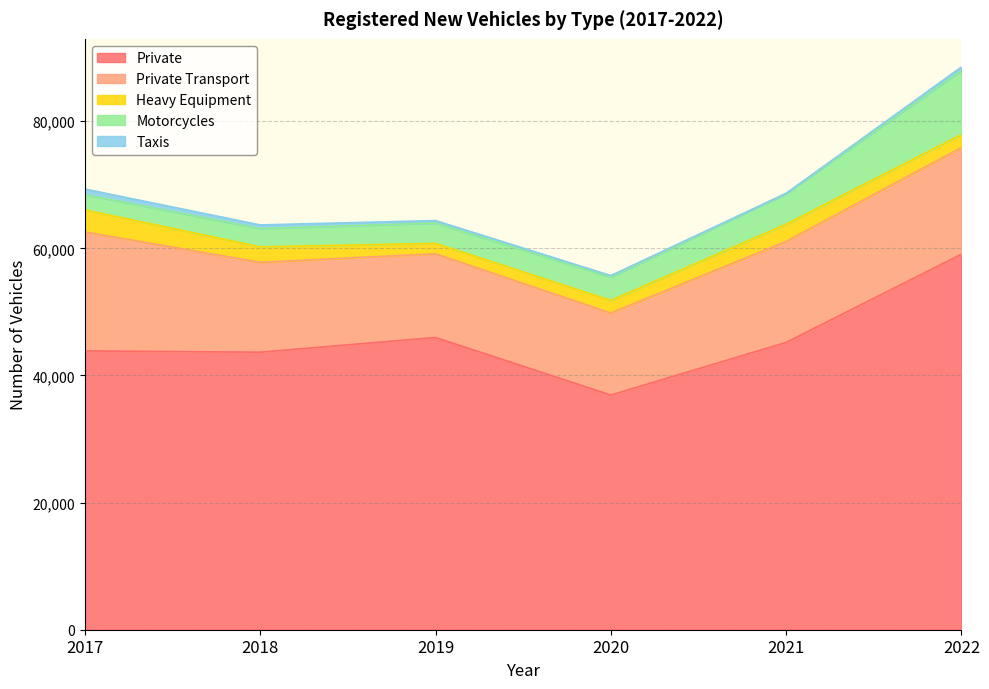

What is the smallest value displayed?

30